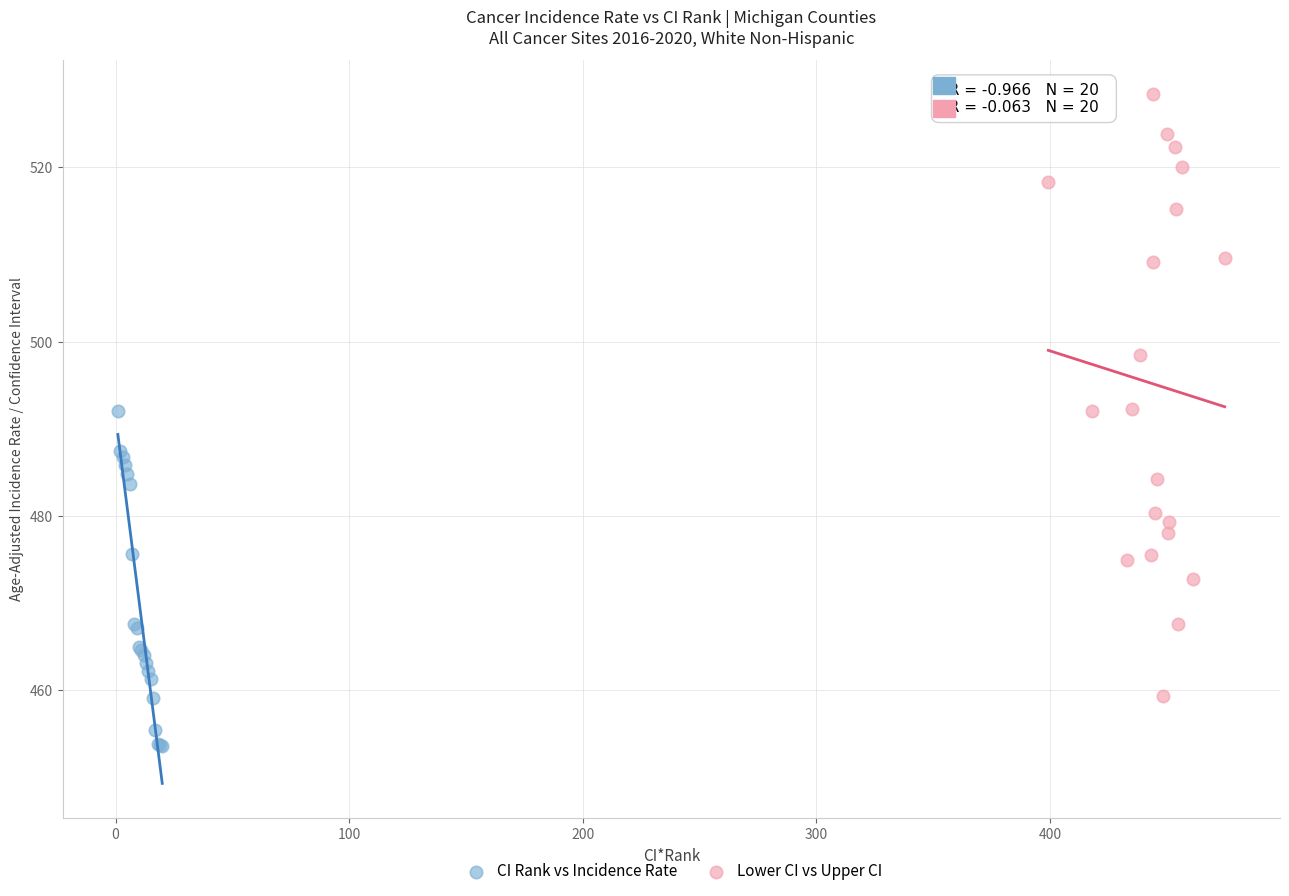

Which series has the widest spread of Y values?

Lower CI vs Upper CI